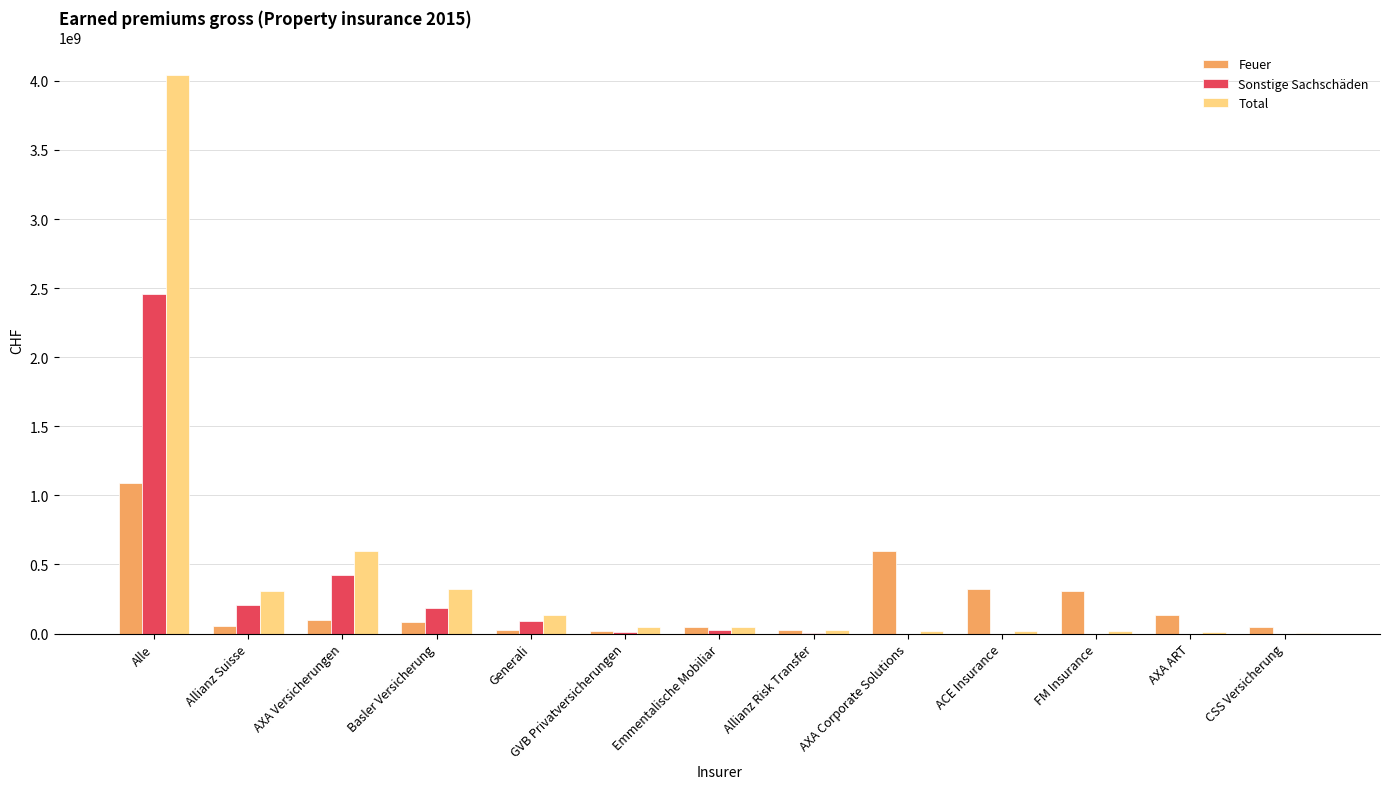

Does the chart contain stacked bars?

No